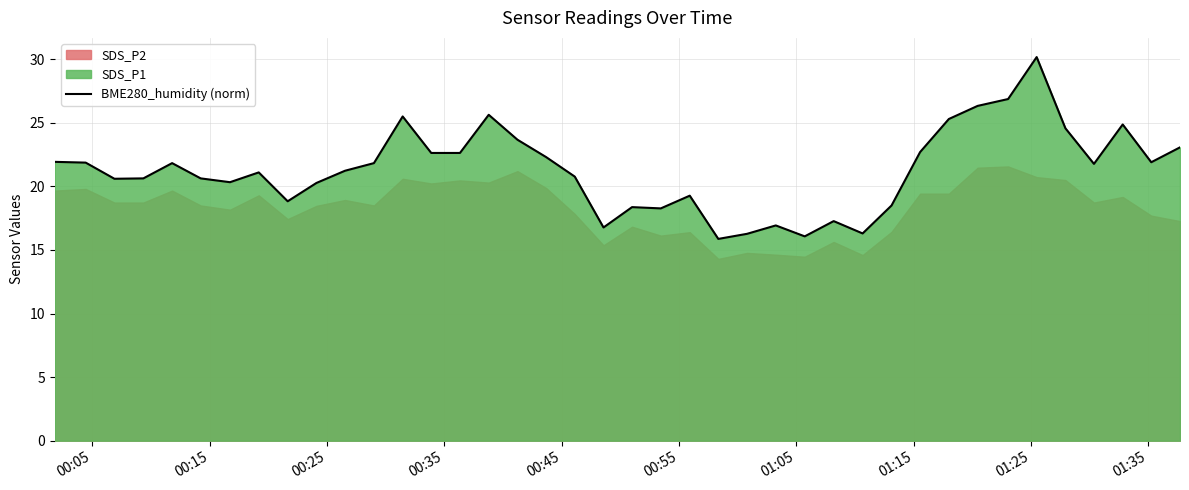

What is the minimum value for BME280_humidity (norm)?

15.9